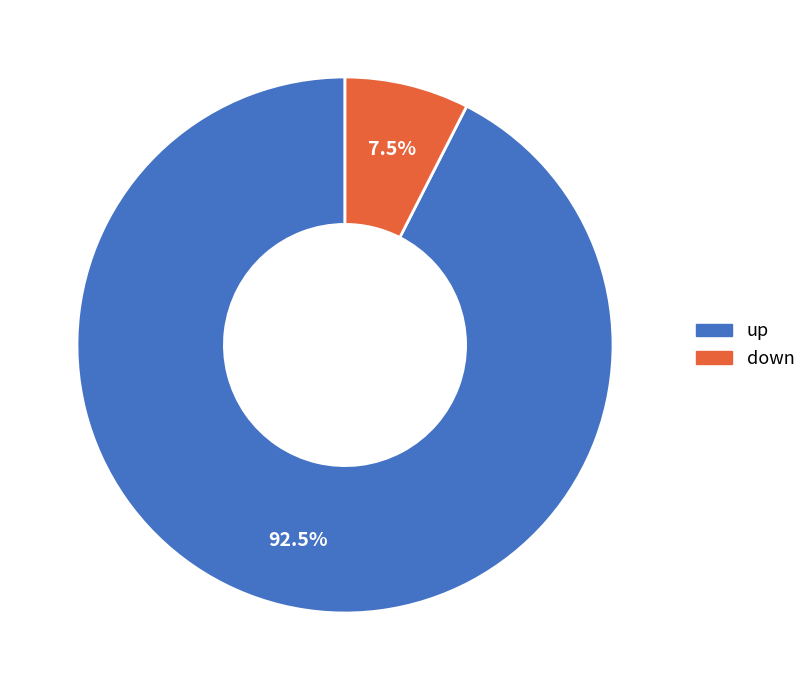

Does up represent more than half of the total?

Yes